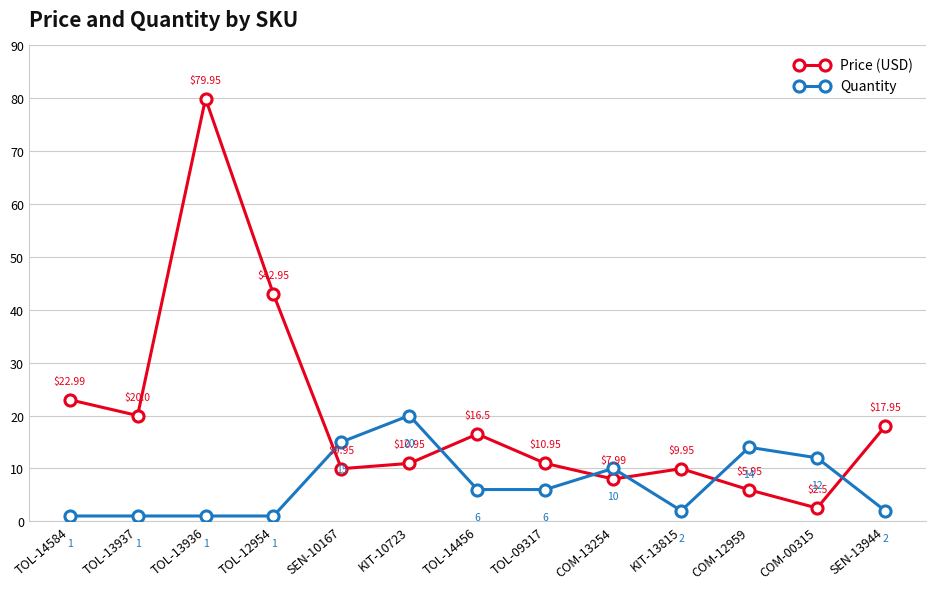

True or false: Price (USD) has more than 2 points higher than both neighbors.

True